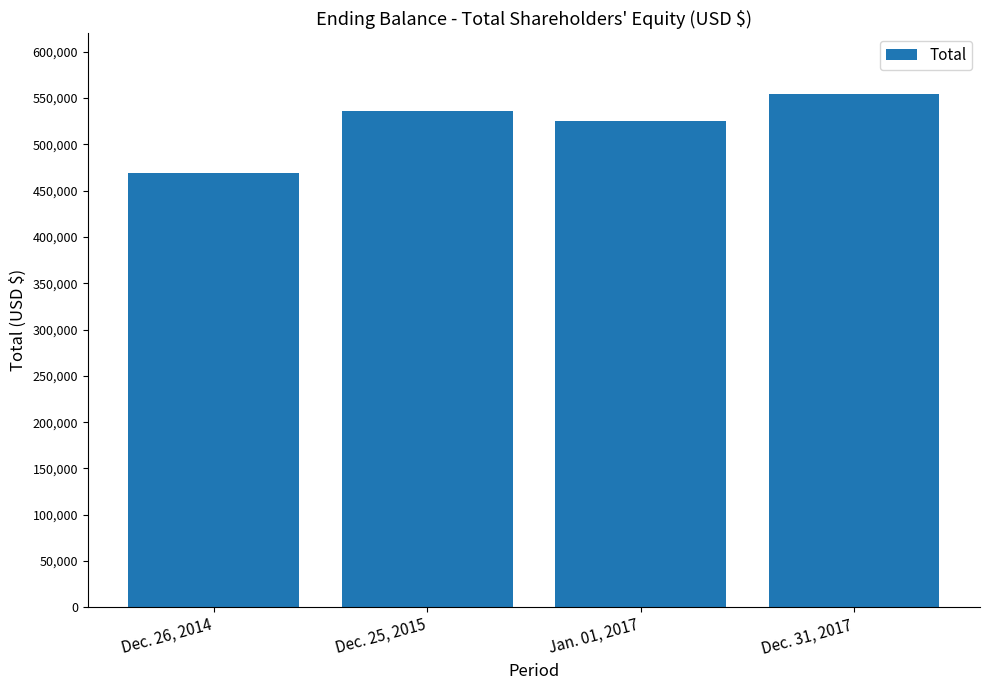

Which category has the highest value across all series?

Dec. 31, 2017